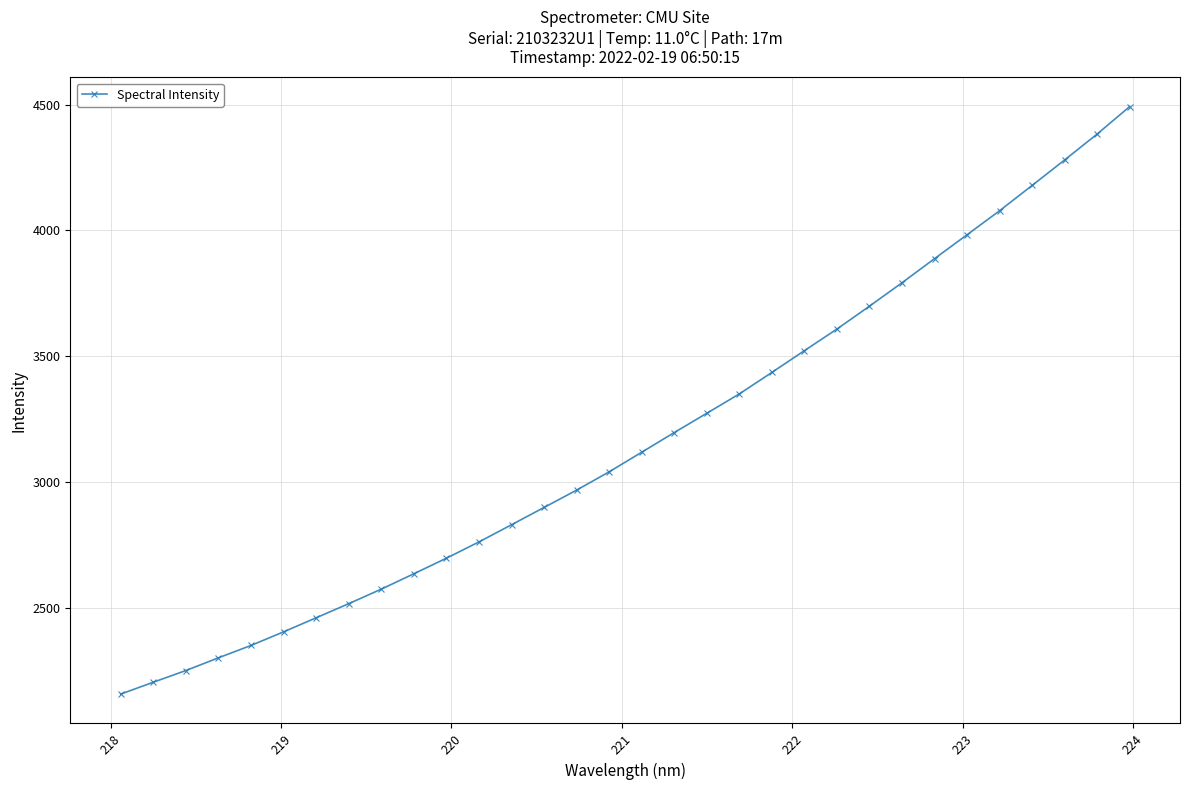

What is the value of the 15th point from the left?

2968.2